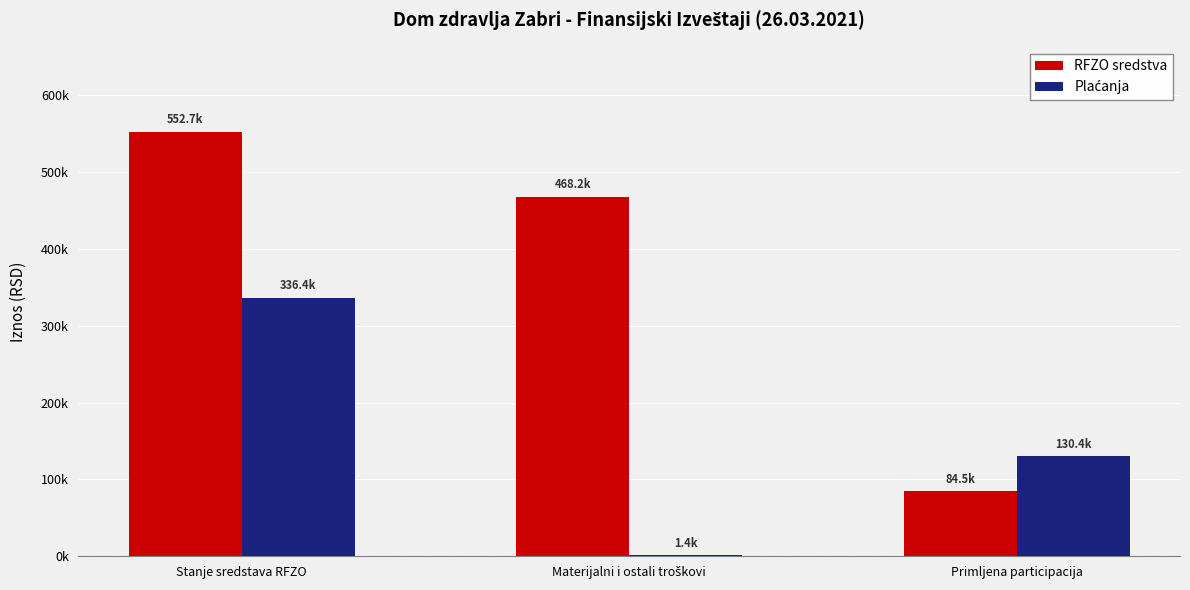

List the series in order of their overall mean, lowest first.

Plaćanja, RFZO sredstva